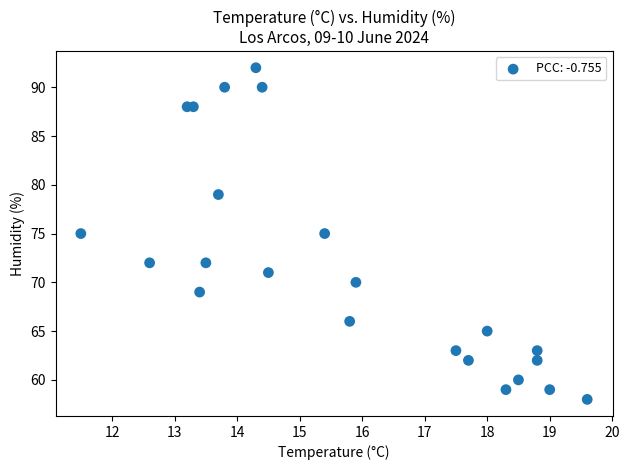

What is the range of Y values (max minus min)?

34